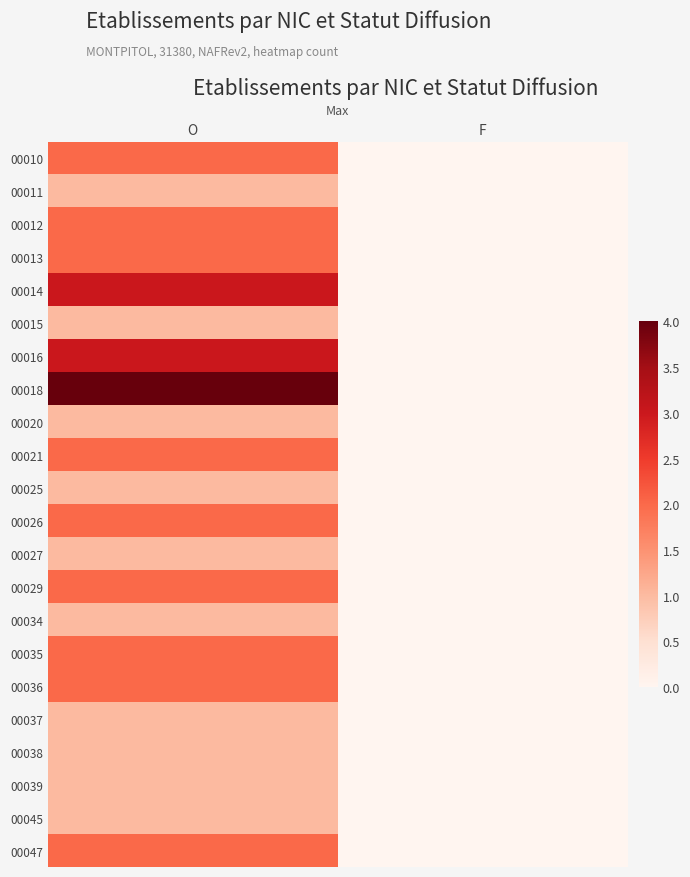

Which series changed the most between O and F?

00018